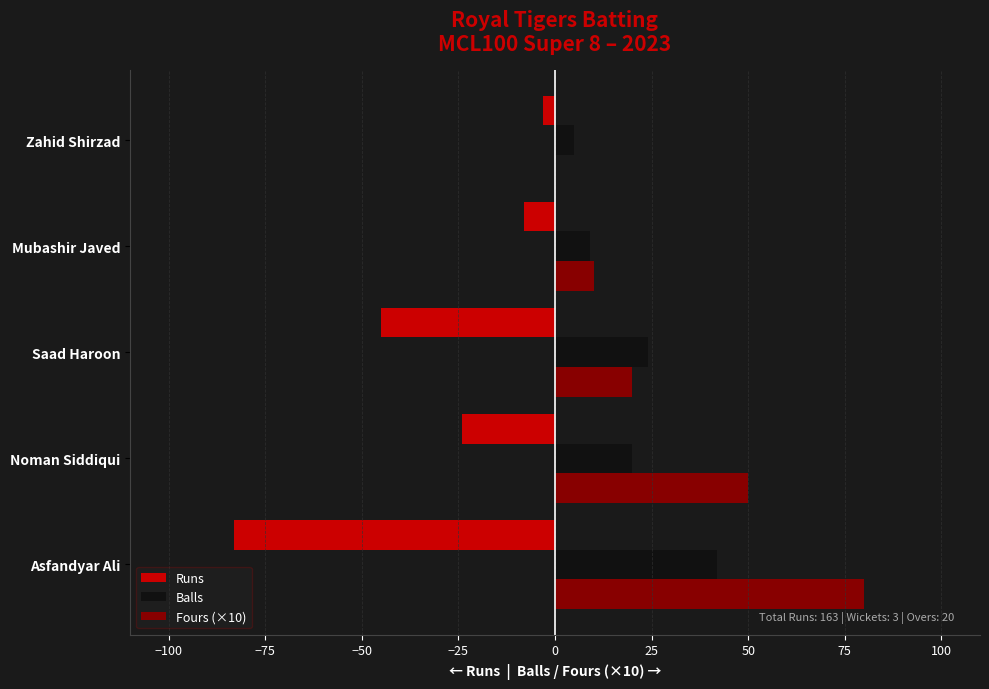

The Fours (×10) series shows 82 at Noman Siddiqui. True or false?

False